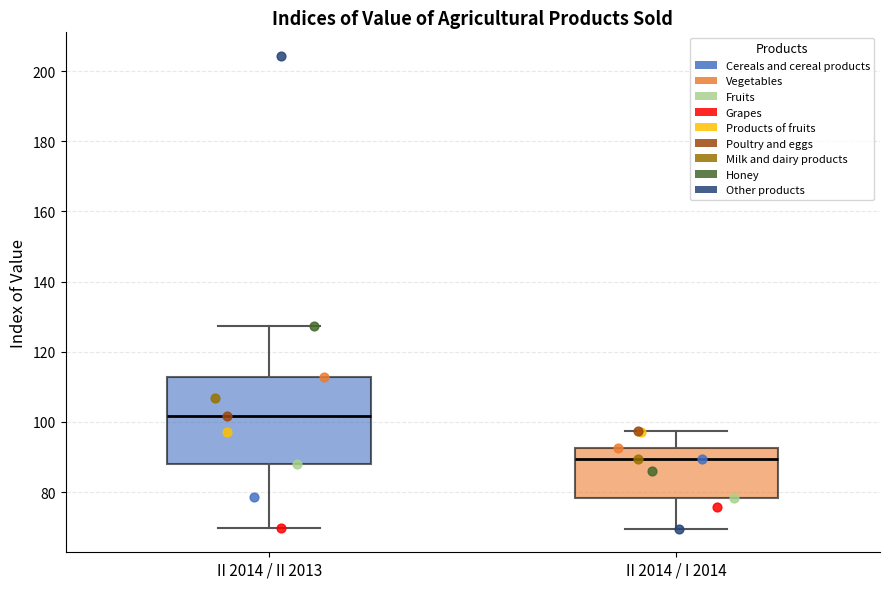

Which box has the highest median line?

II 2014 / II 2013